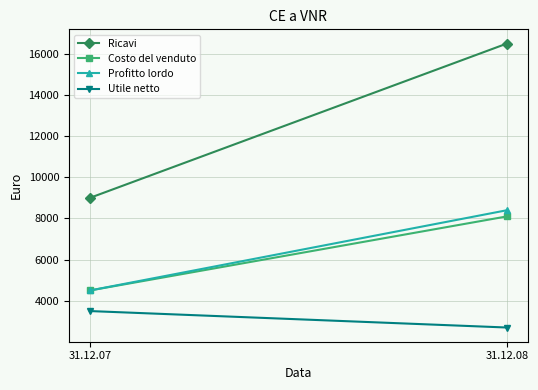

What is the sum of all Ricavi values?

25500